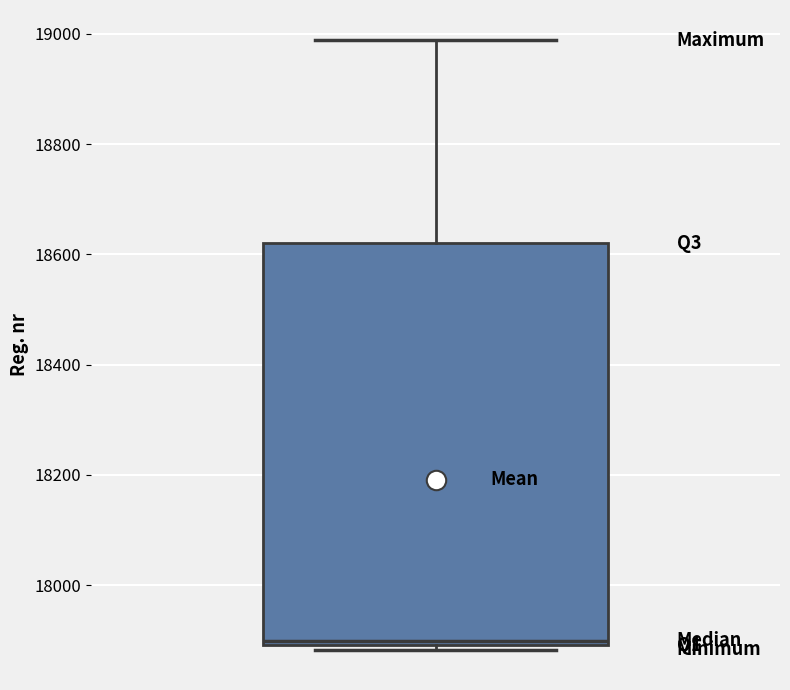

Read this box plot against the y-axis: the position of the median line, the range covered by the box, and the ends of both whiskers. The values are not printed on the chart, so give them approximately, as read against the axis.

median 17900 (just above the box's lower edge), box 17900 to 18620, whiskers 17880 to 18980